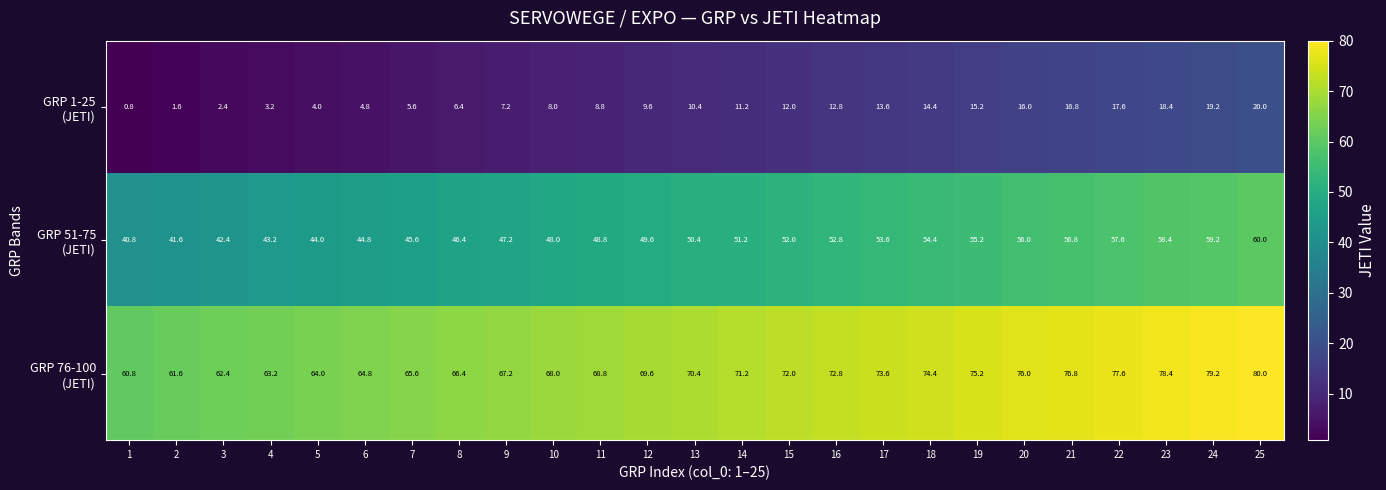

What is the spread (max minus min) of values at 24?

60.0